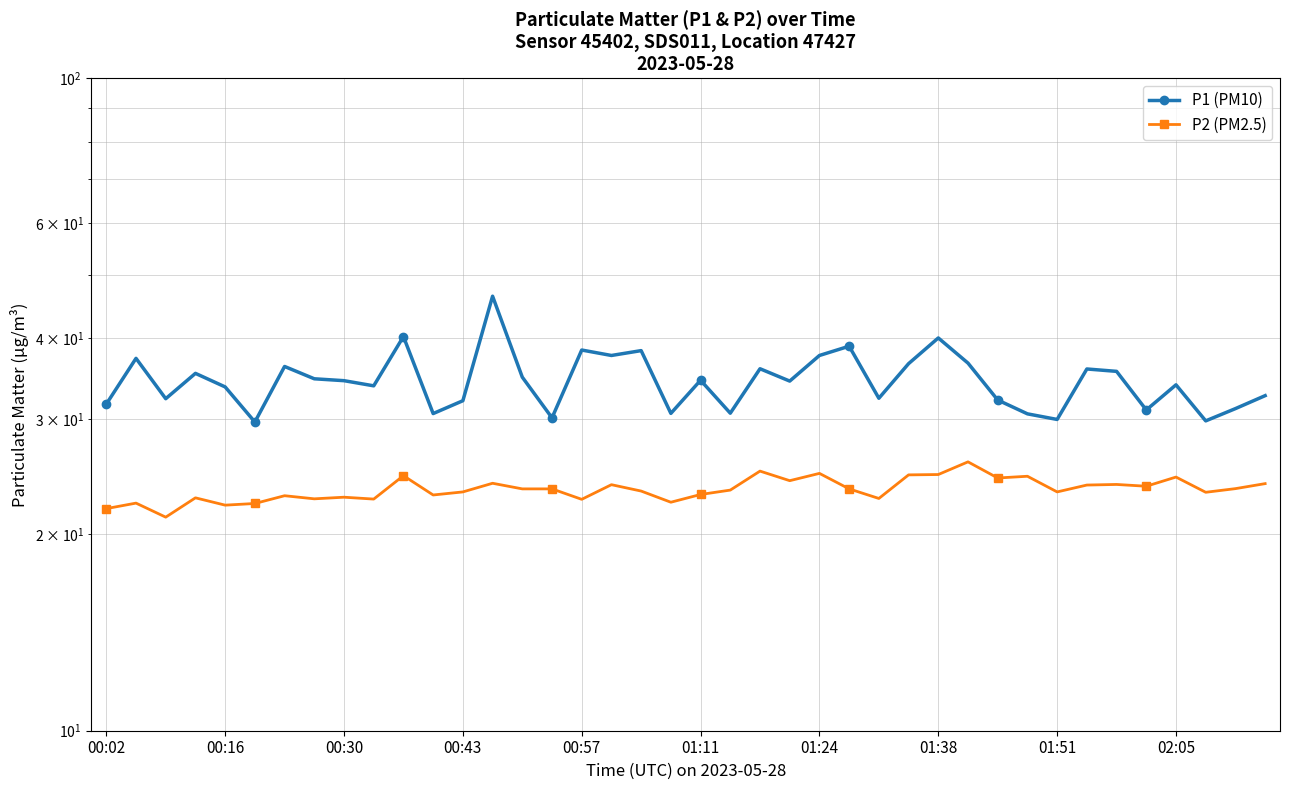

True or false: P1 (PM10) and P2 (PM2.5) cross at least once.

False